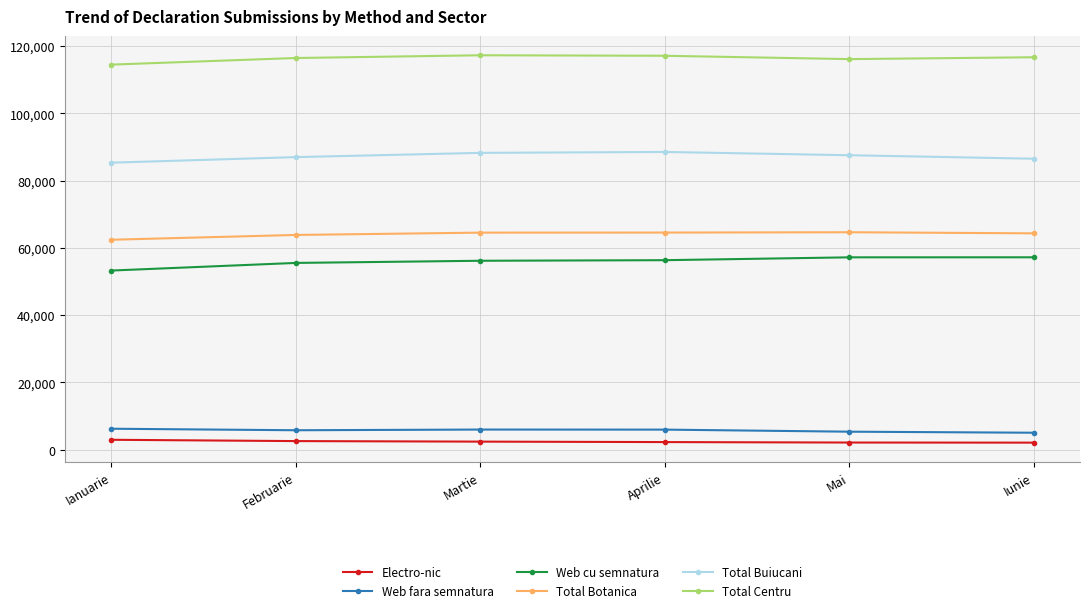

What is the difference between the maximum and minimum values in the Electro-nic series?

848